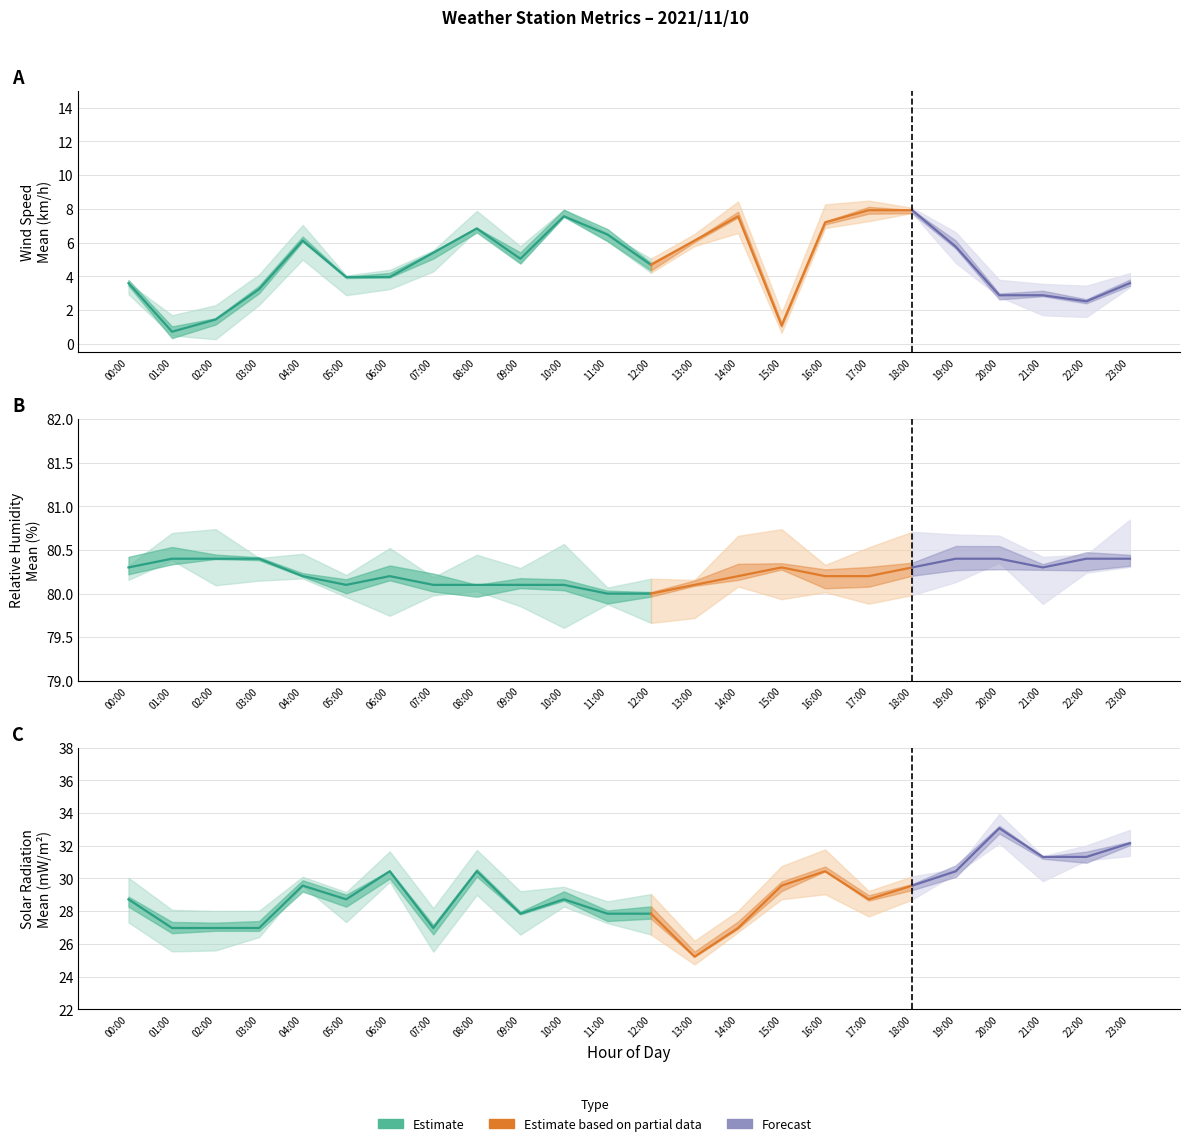

What is the sum of the WindSpd_Min values at 20 and WindSpd_Mean?

3.2